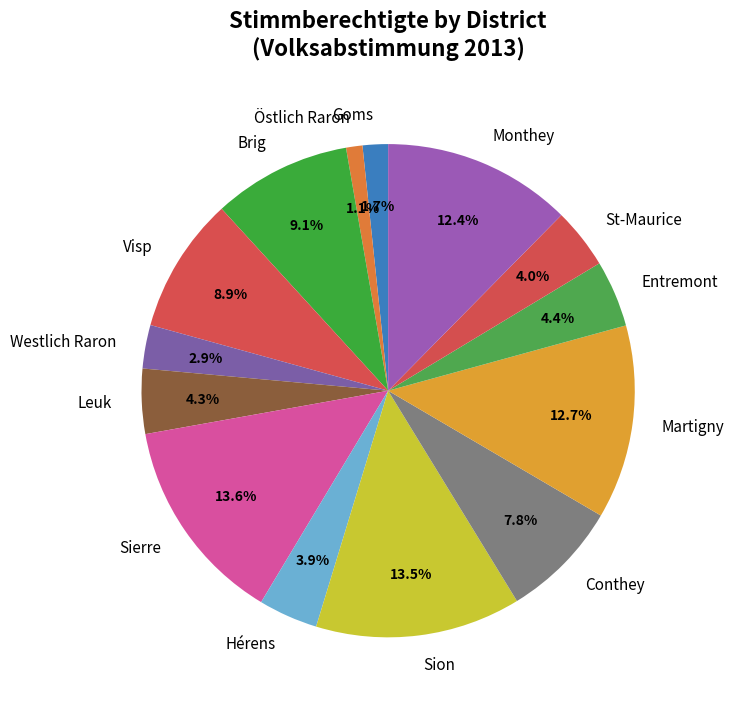

What percentage is the Goms slice, to the nearest percent?

2%